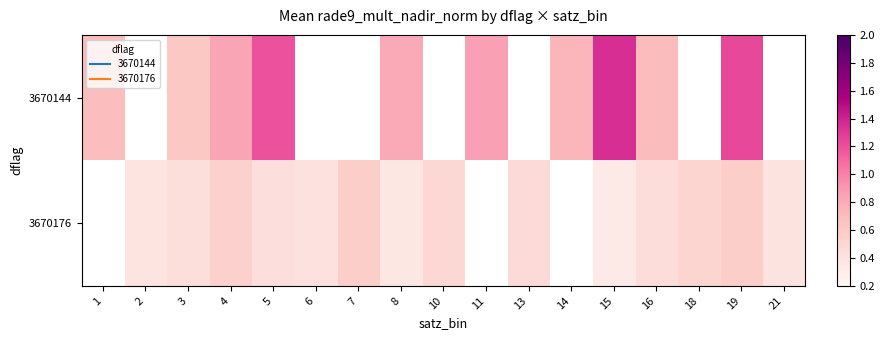

Between 5 and 16, which is larger?

5